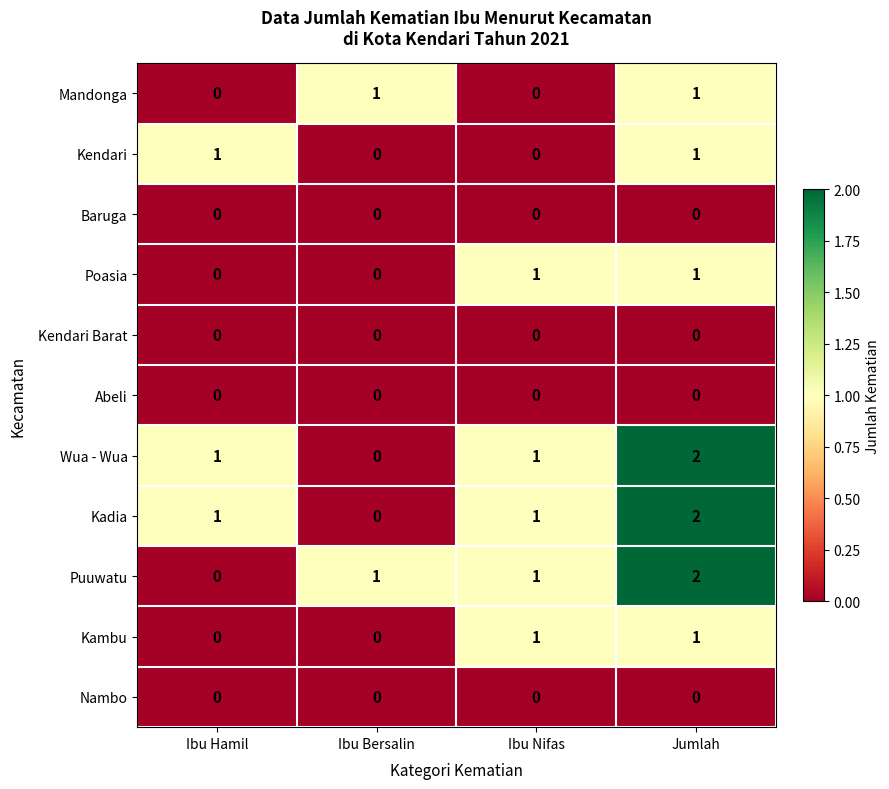

What is the sum of all Puuwatu values?

4